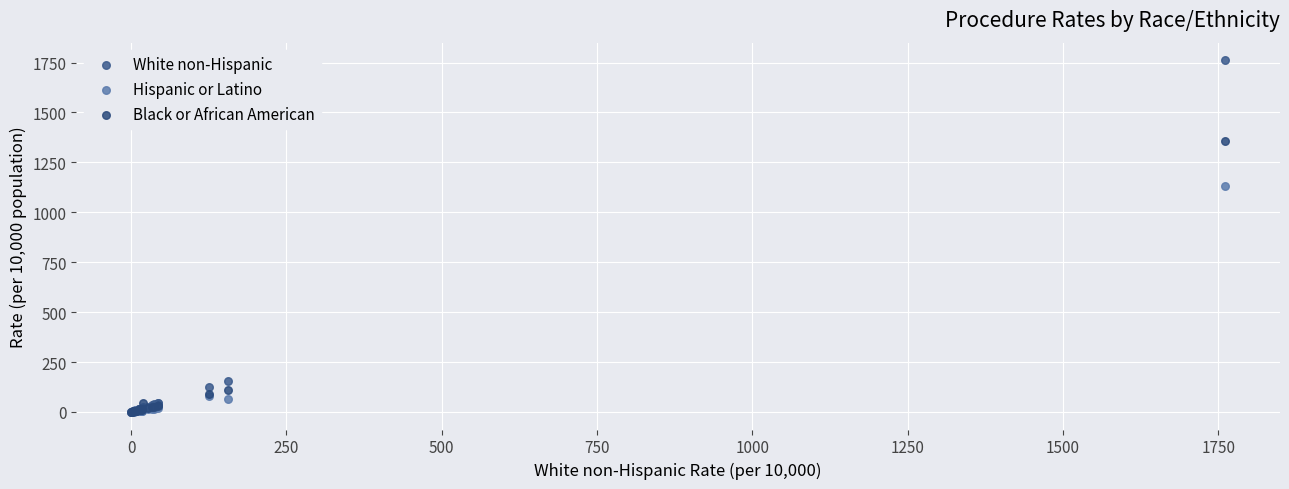

In the Hispanic or Latino series, what Y value is closest to 566?

80.0